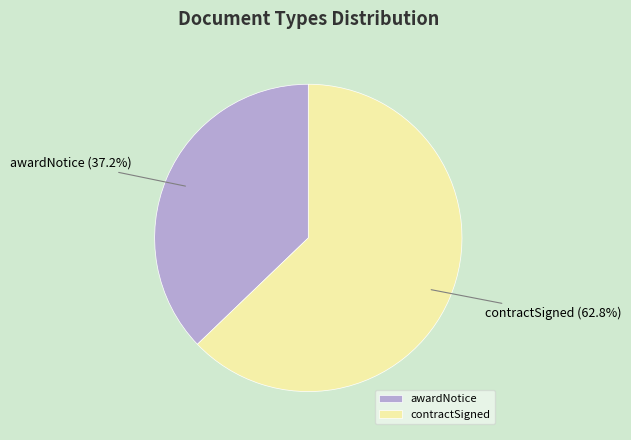

Is it true that contractSigned is 63% of the pie?

True